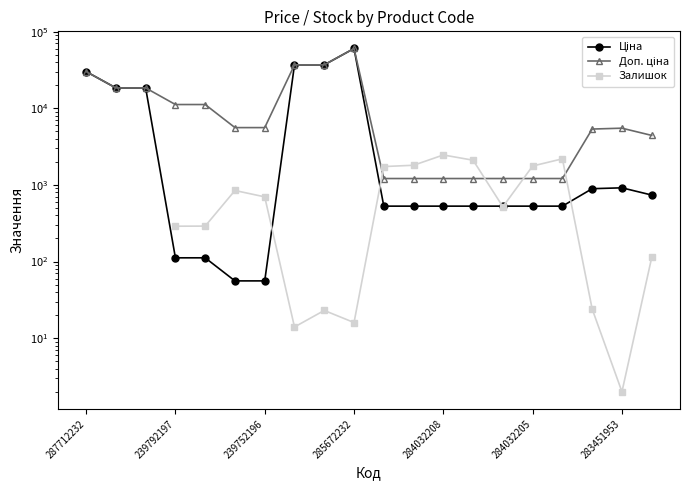

How many interior local peaks does the Ціна series have?

2